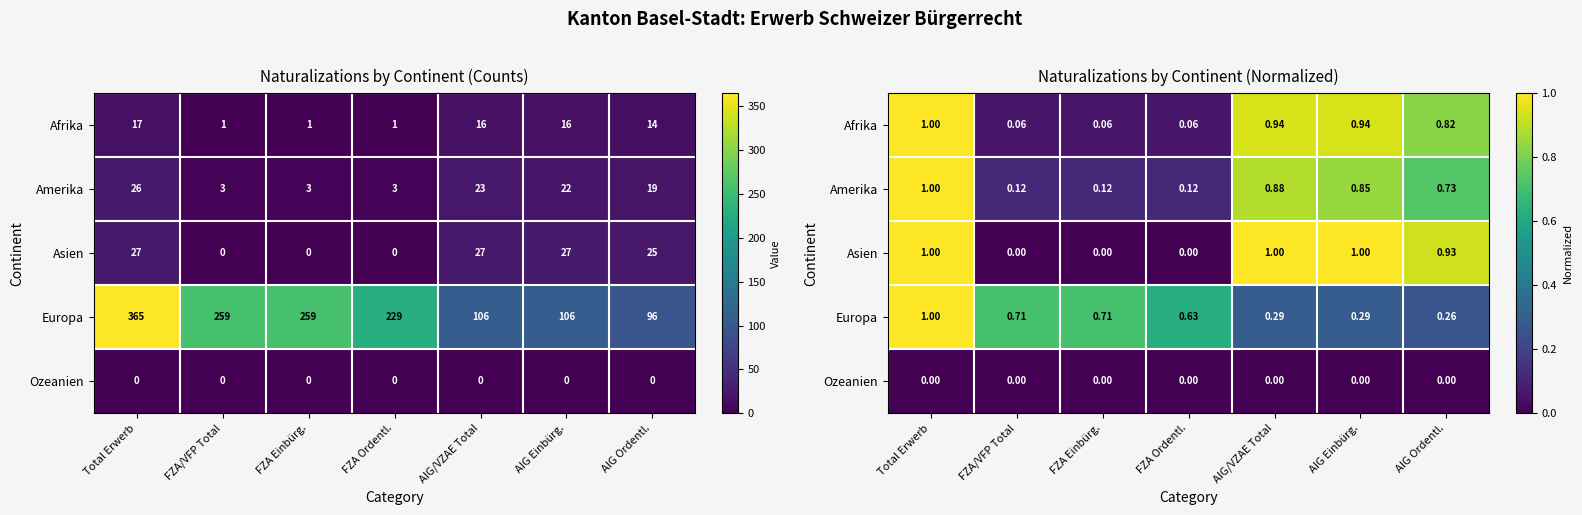

True or false: Afrika has a value of 0.1 at FZA/VFP Total.

True